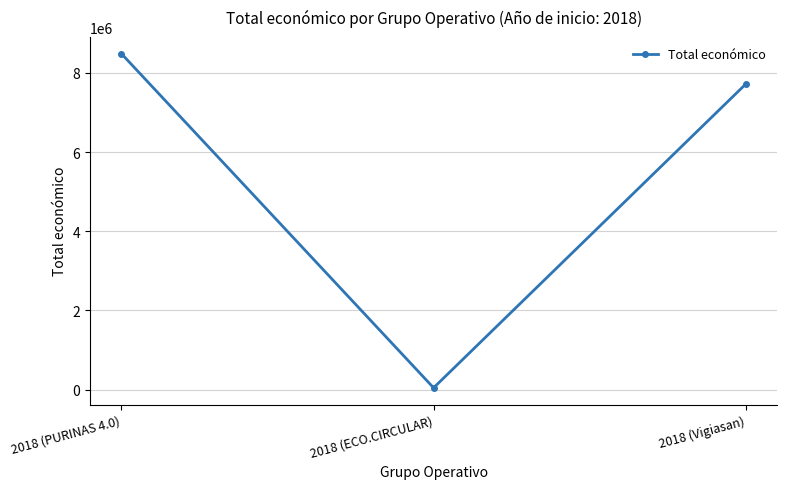

Reading left to right, list all the values displayed in this chart.

2018 (PURINAS 4.0)=8484999	2018 (ECO.CIRCULAR)=42845	2018 (Vigiasan)=7717171